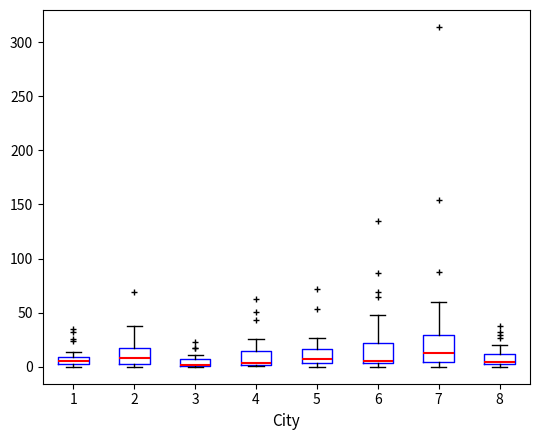

Which box is the tallest, from its lower edge to its upper edge?

7